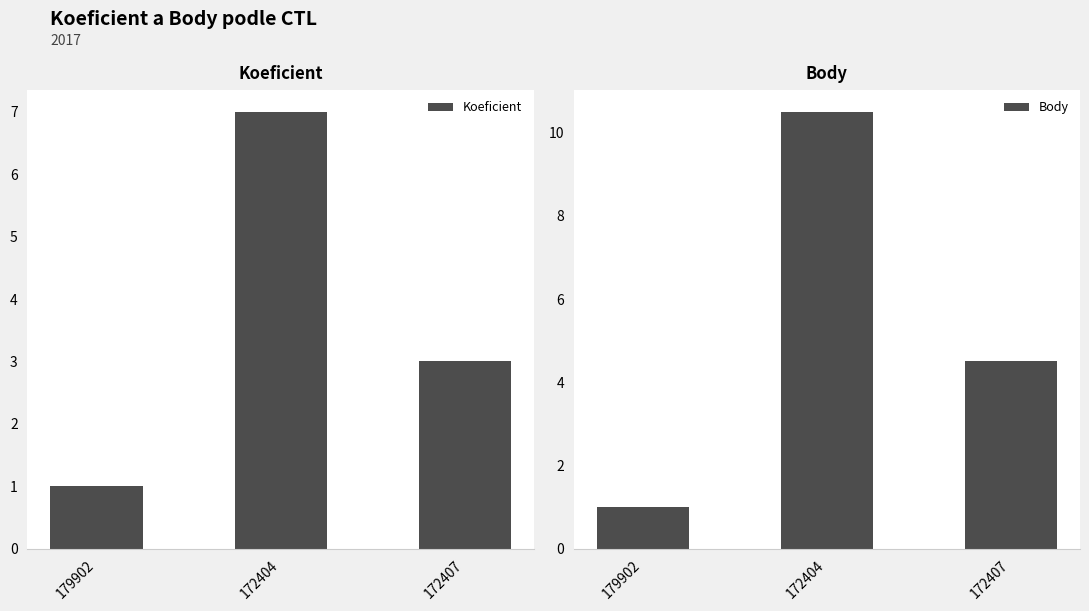

At which category is the sum across all series the highest?

172404